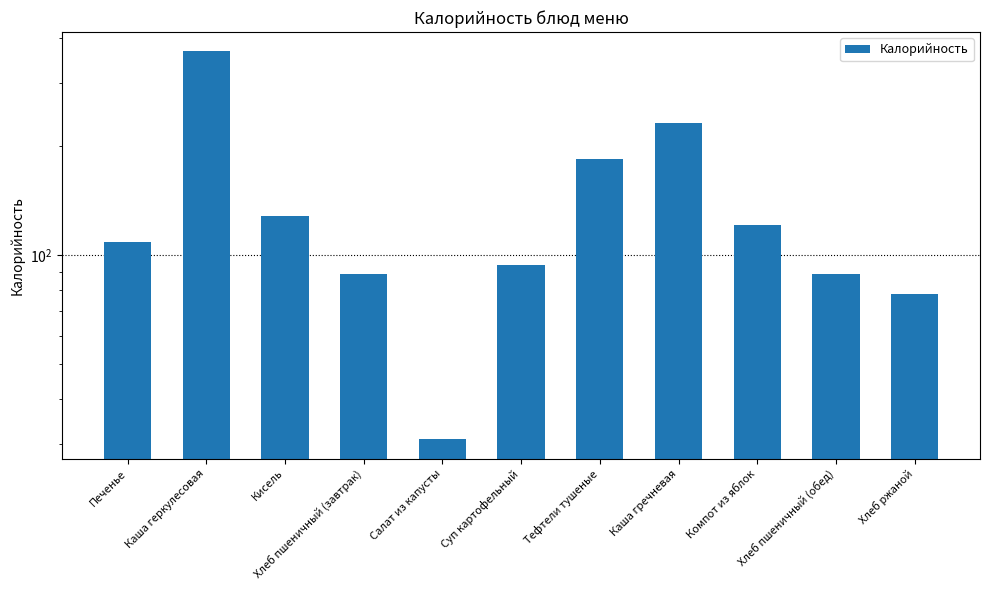

Reading right to left, extract all data points from this chart.

78	89	121	232	185	94	31	89	128	366	109